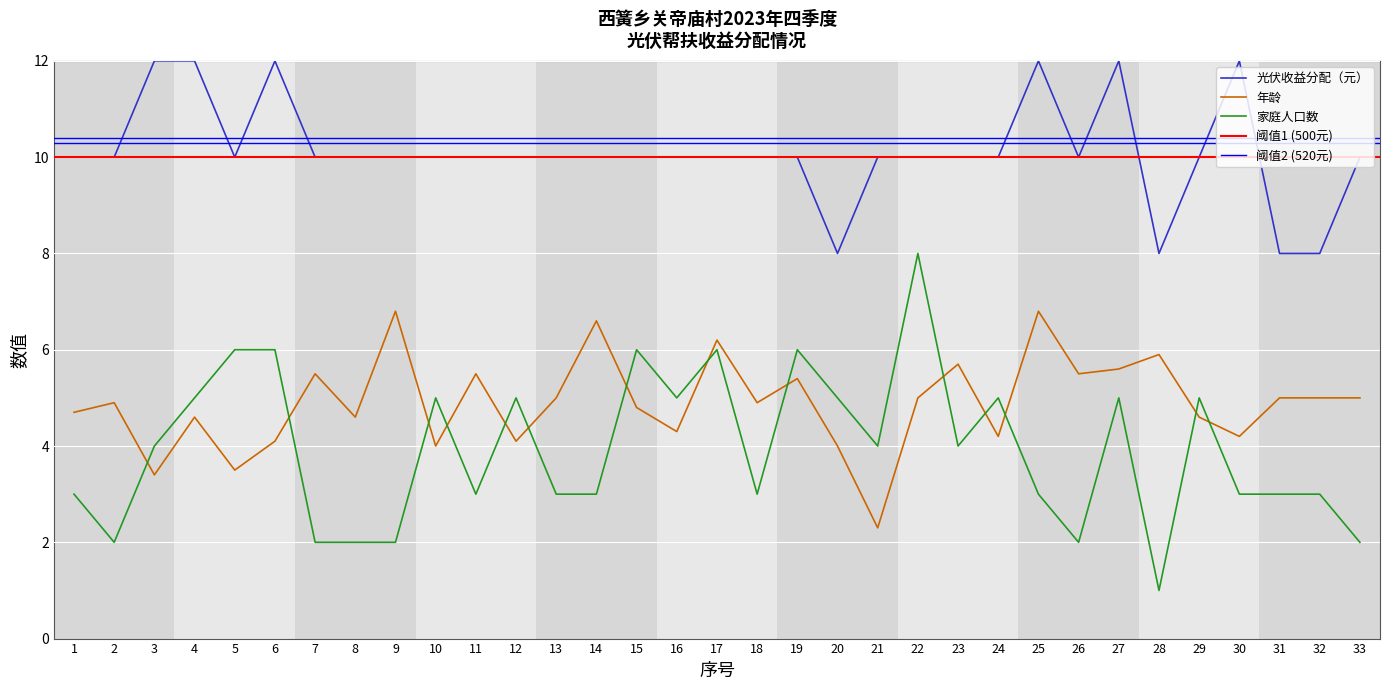

What is the total value across all series at 25?

21.8